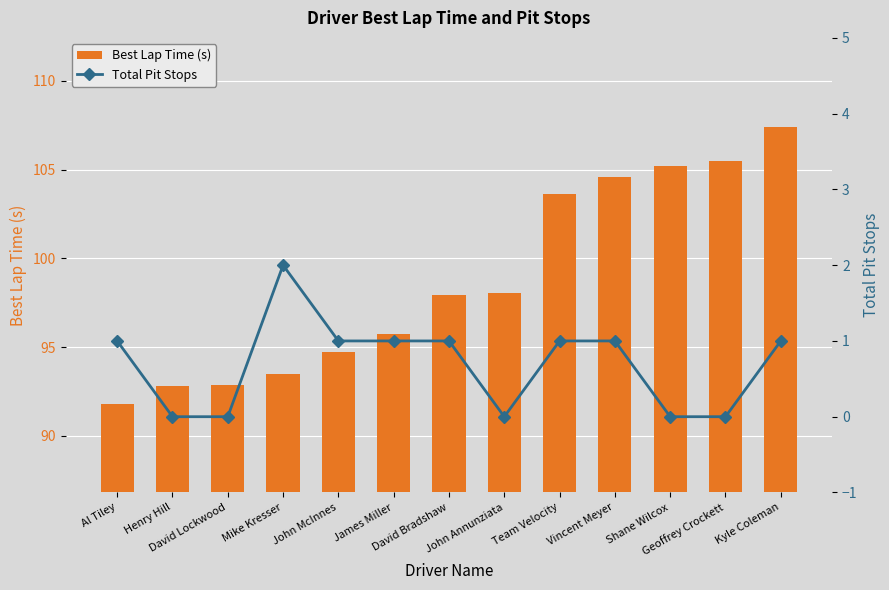

The value of Total Pit Stops at John Annunziata is 0.0. True or false?

True